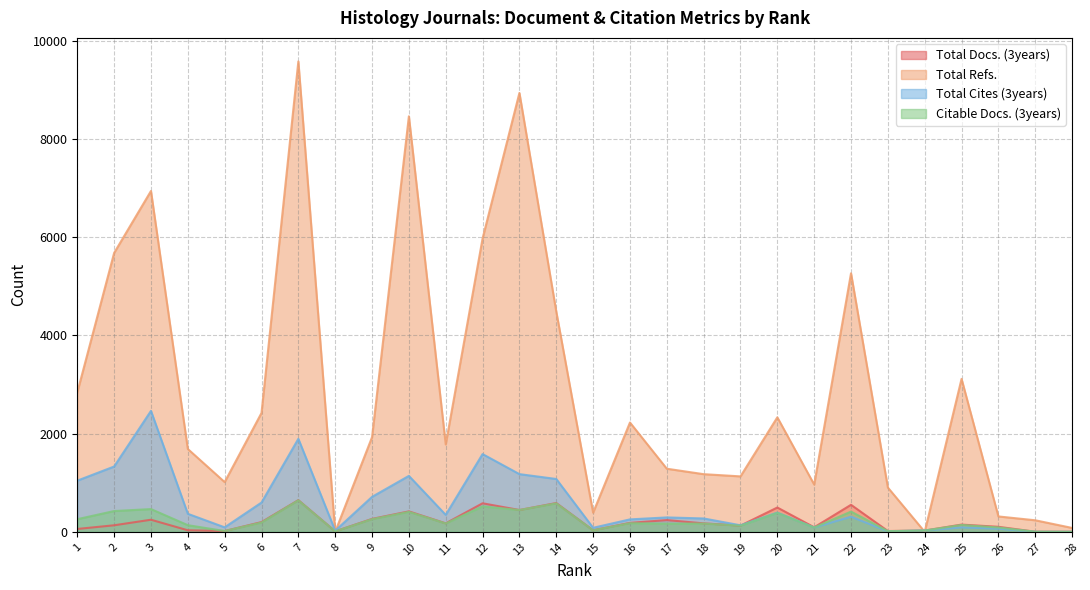

Which series has the widest spread of values?

Total Refs.